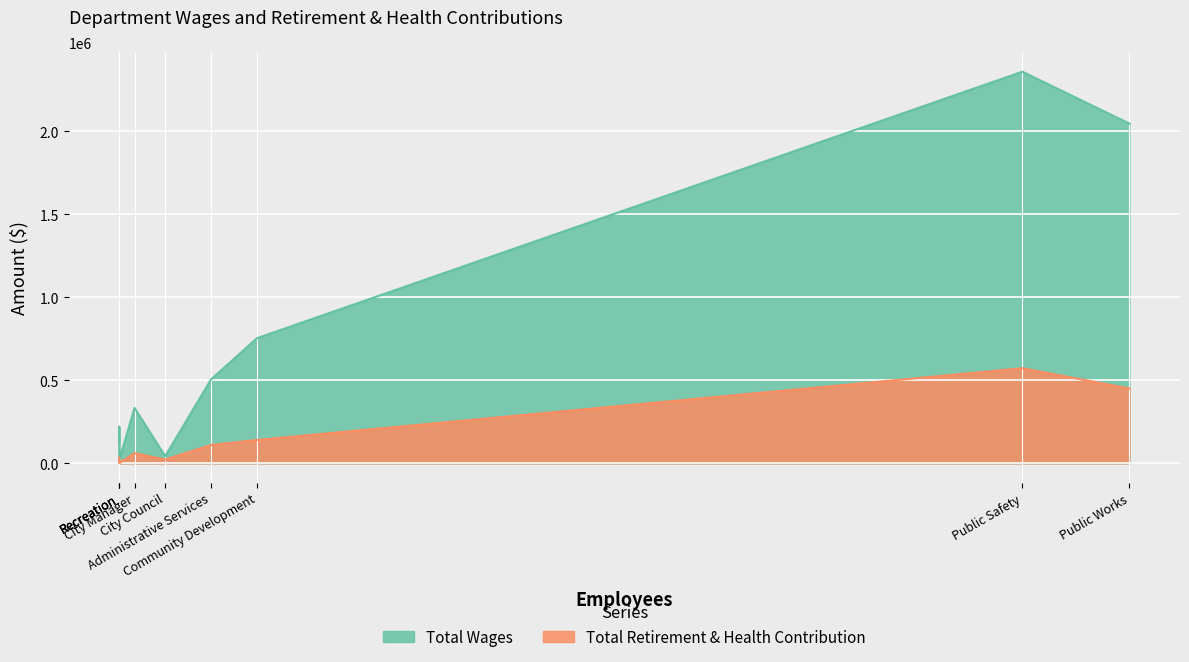

True or false: Total Retirement & Health Contribution has a value of 572352 at Public Safety.

True